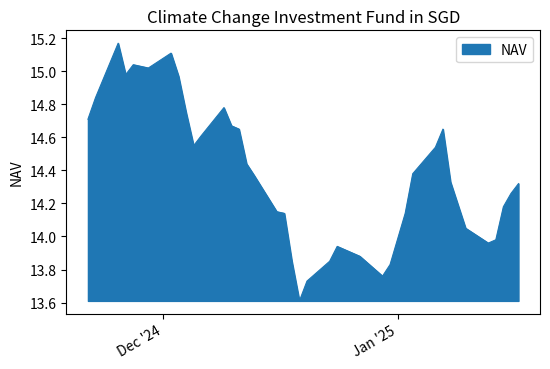

Count the number of values greater than 14.

27